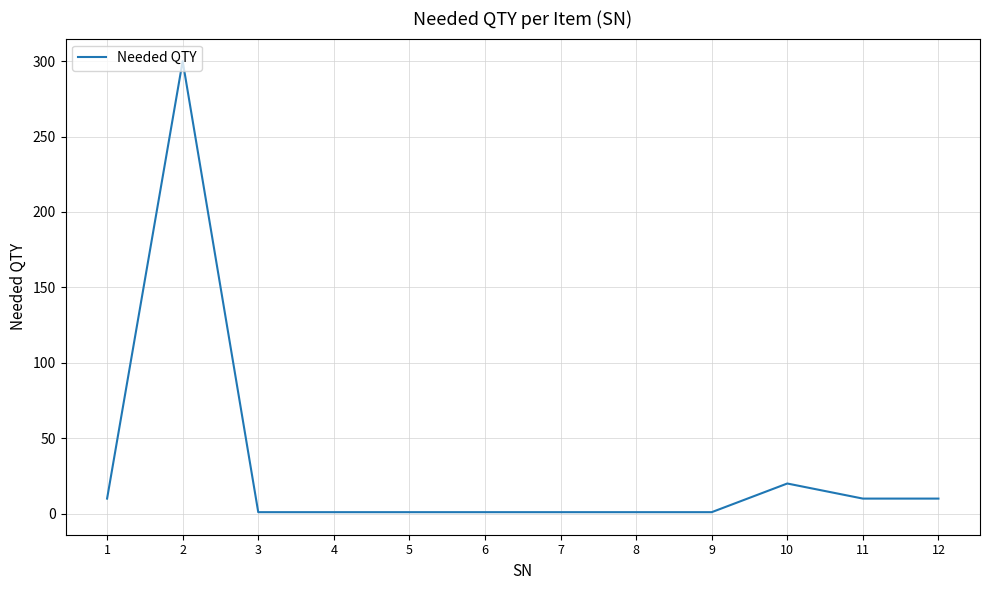

Reading left to right, what are all the values shown in this chart?

1=10	2=300	3=1	4=1	5=1	6=1	7=1	8=1	9=1	10=20	11=10	12=10